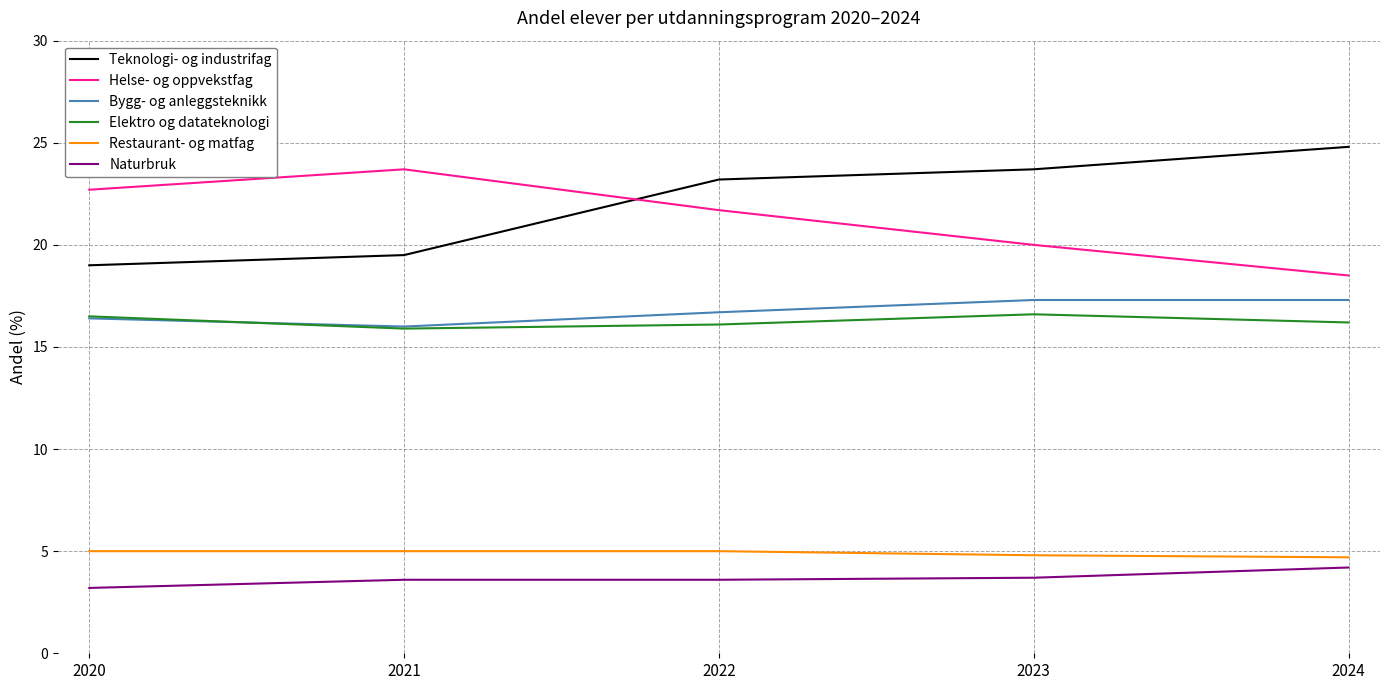

What is the difference between the Elektro og datateknologi values at 2020 and 2021?

0.6